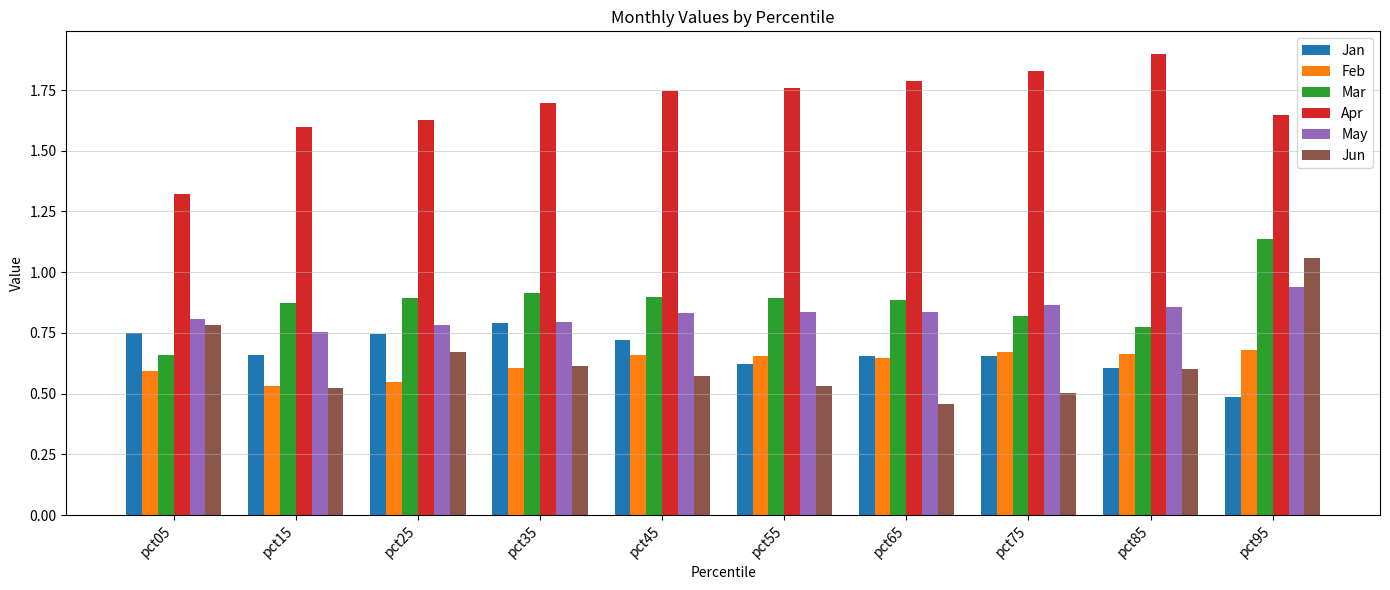

At how many categories does at least one series exceed 0?

10